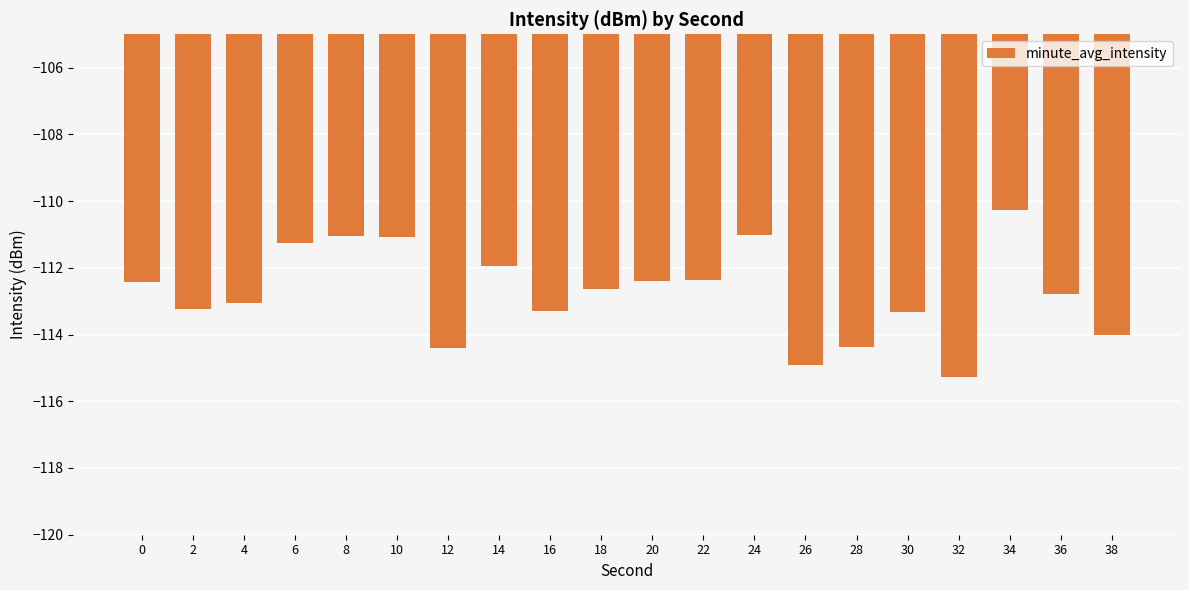

What is the value of the 4th bar from the left?

-111.3